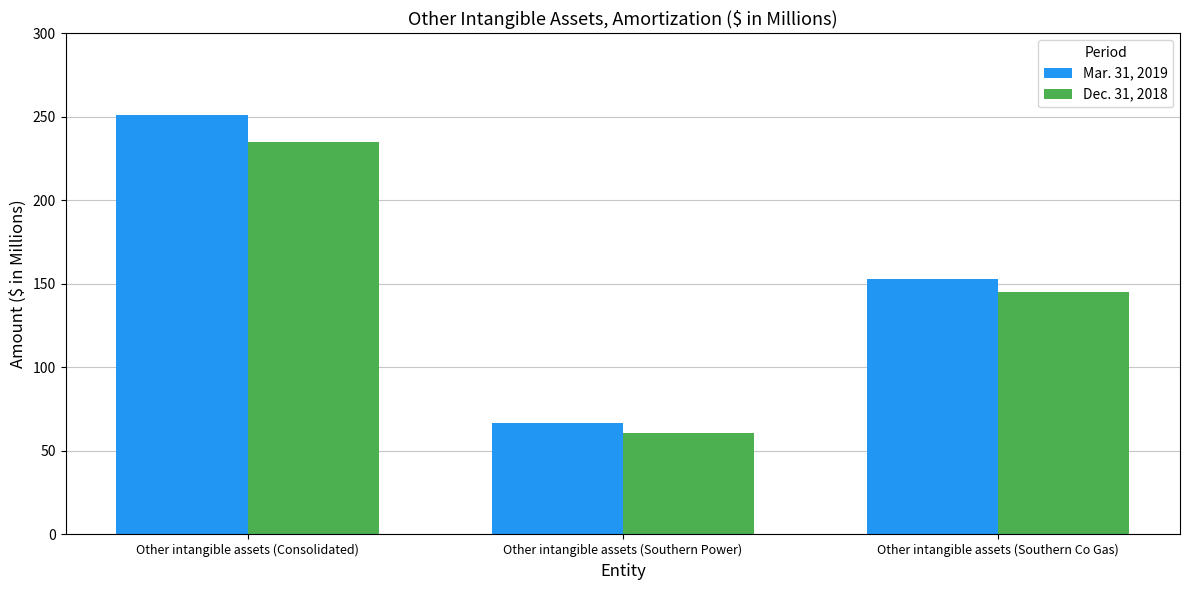

What is the sum of the Dec. 31, 2018 values at Other intangible assets (Southern Power) and Other intangible assets (Southern Co Gas)?

206